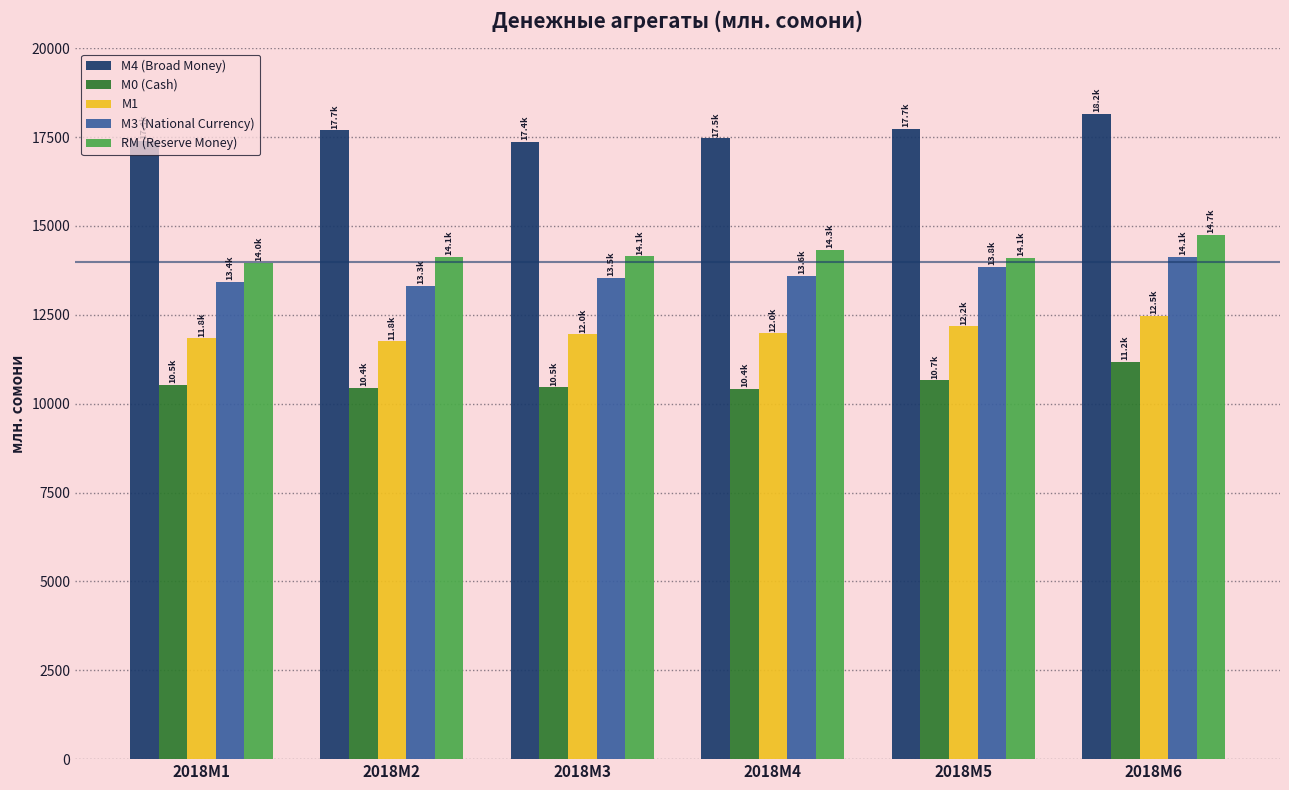

The M0 (Cash) series shows 10422.4 at 2018M4. True or false?

True